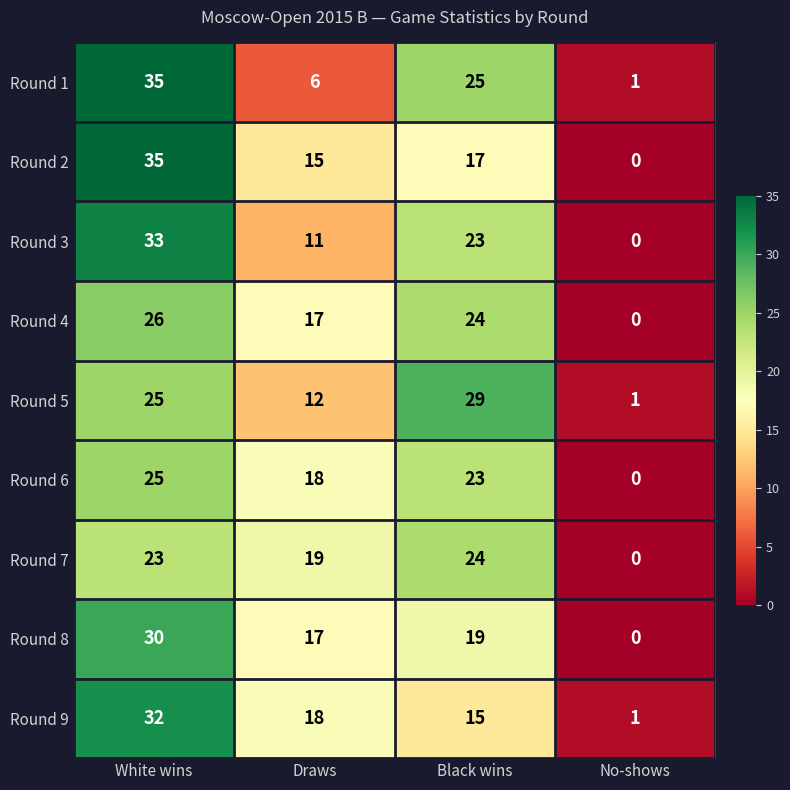

How many Round 5 values are between 12 and 29?

3